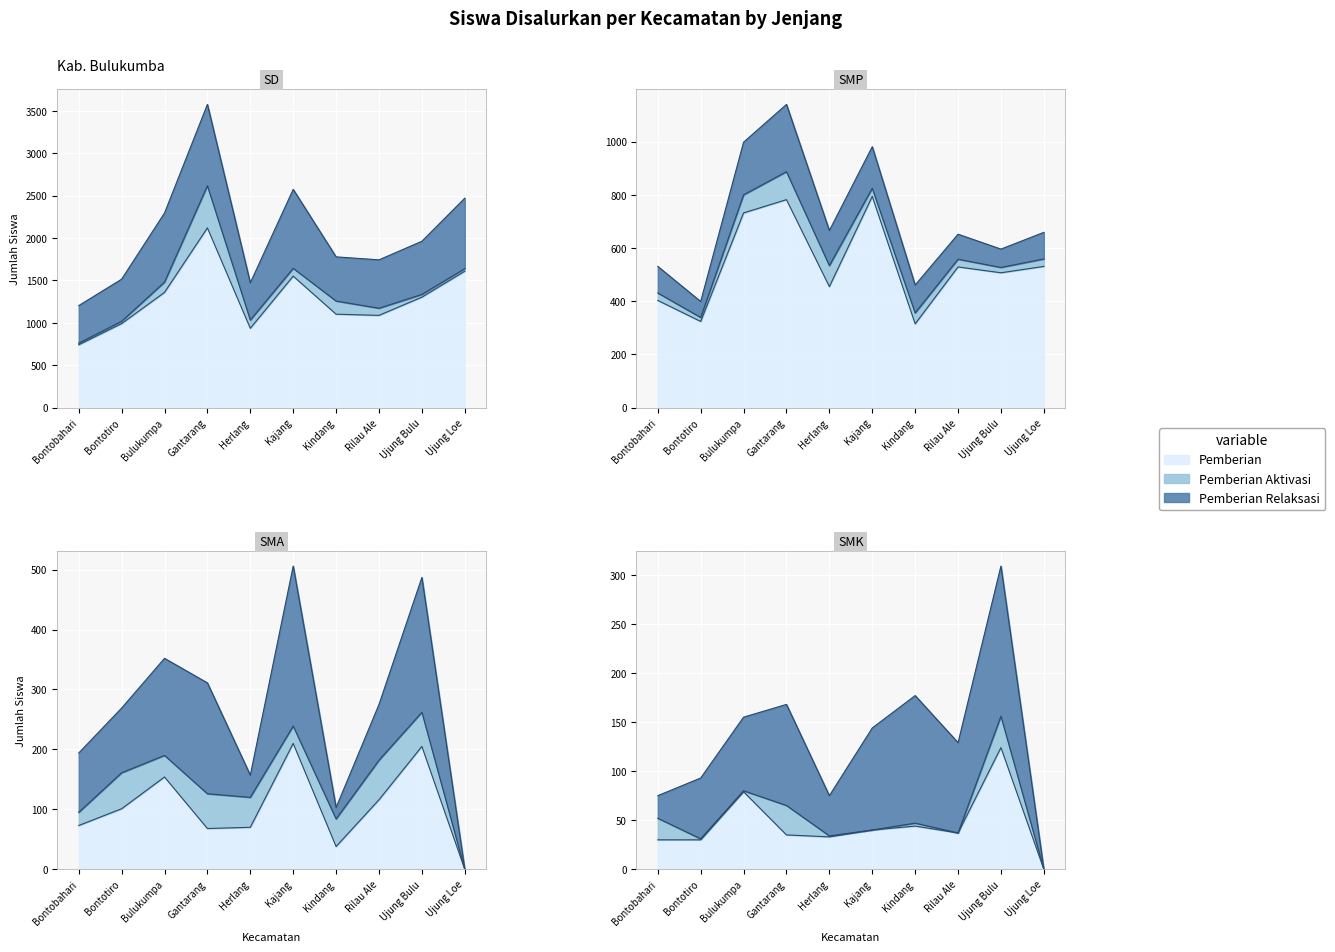

What is the label of the 10th point from the left?

Ujung Loe